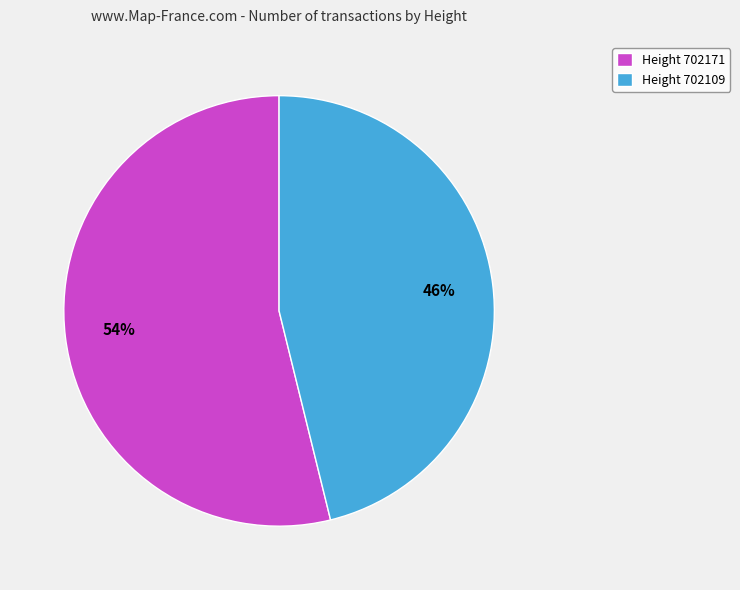

To the nearest percent, what is the difference between the Height 702171 and Height 702109 slice percentages?

8%